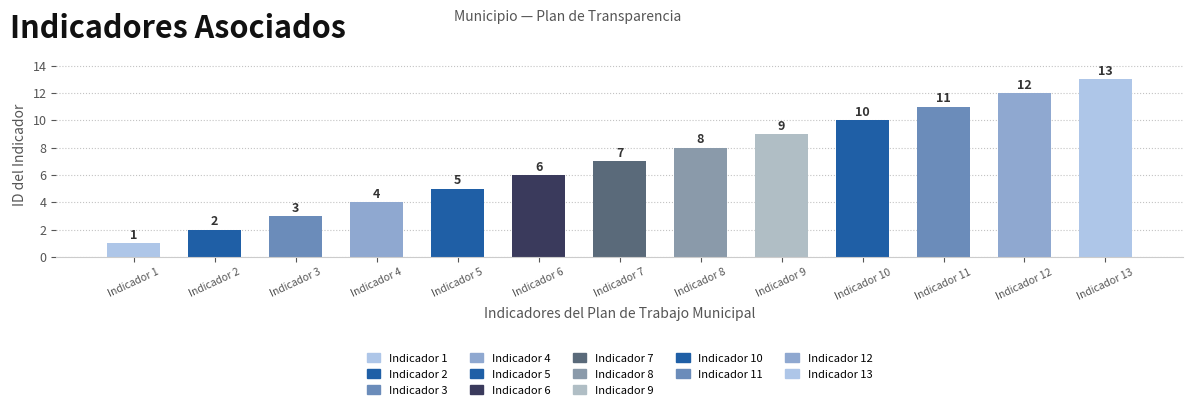

Read the value at Indicador 8, to the nearest 10.

10